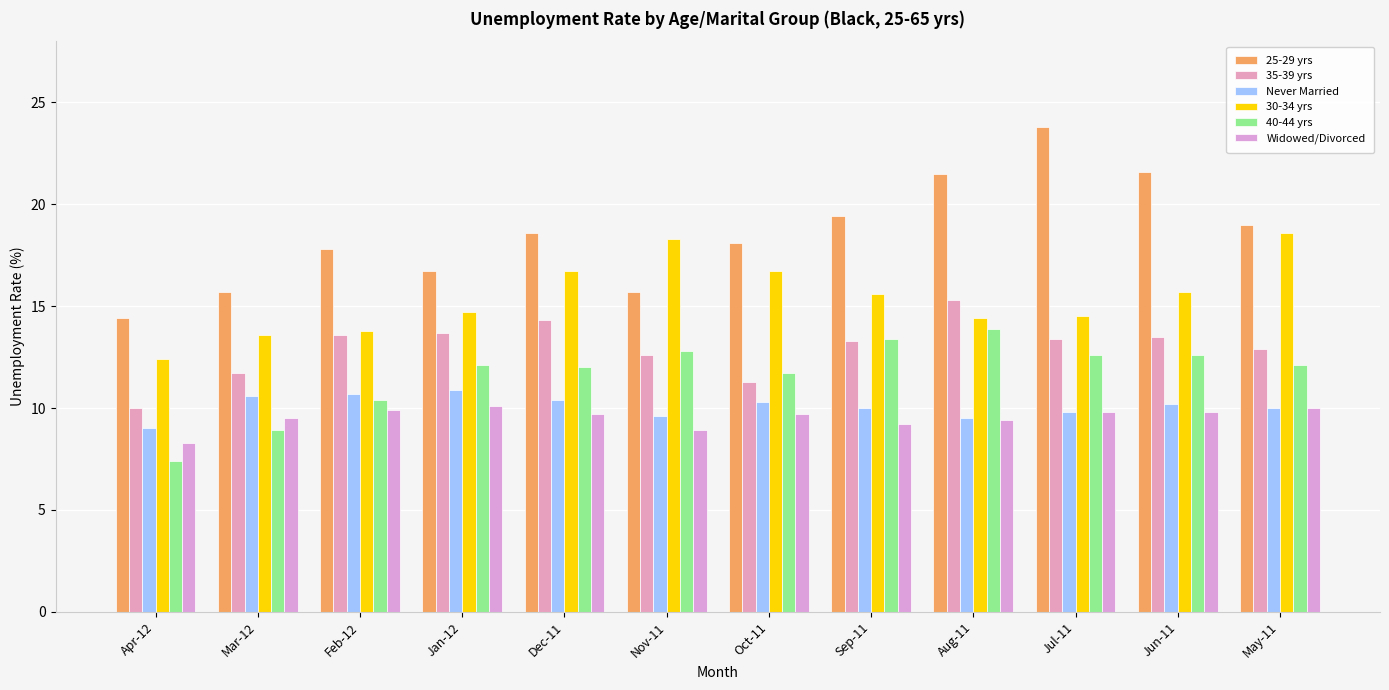

What position from the right is Jun-11?

2